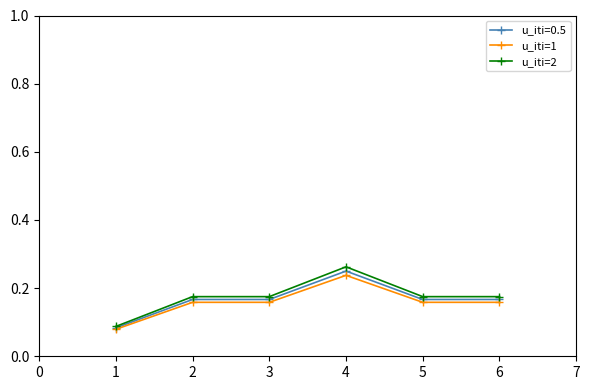

At which category does the chart reach its peak across all series?

4